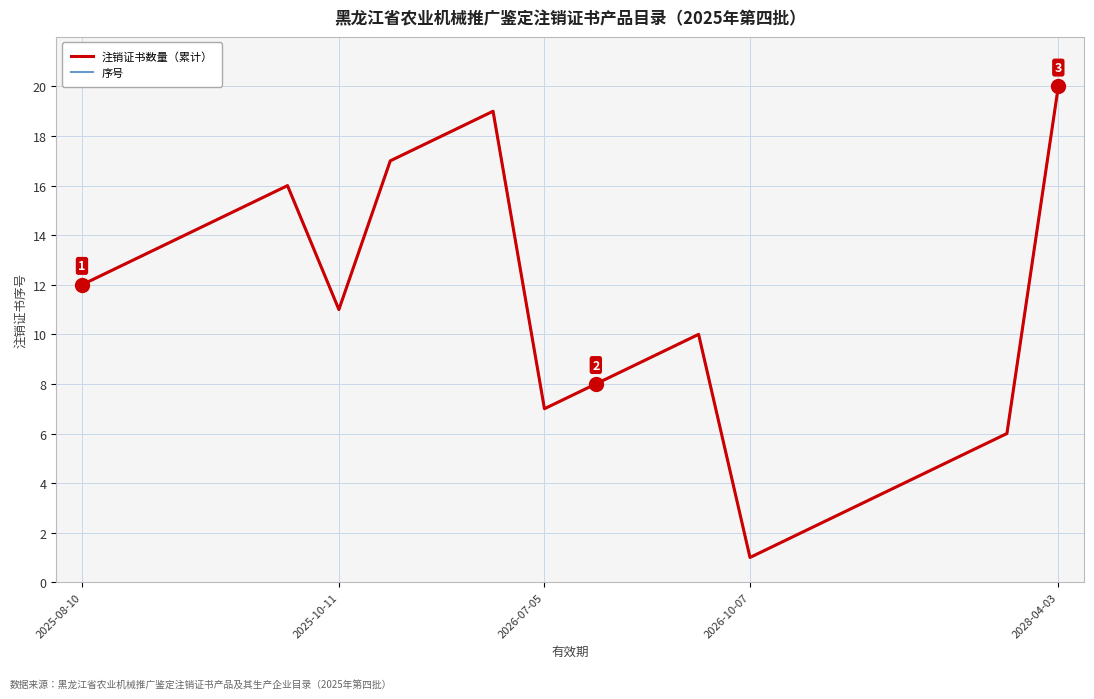

Is this an area chart (filled region under the line)?

No